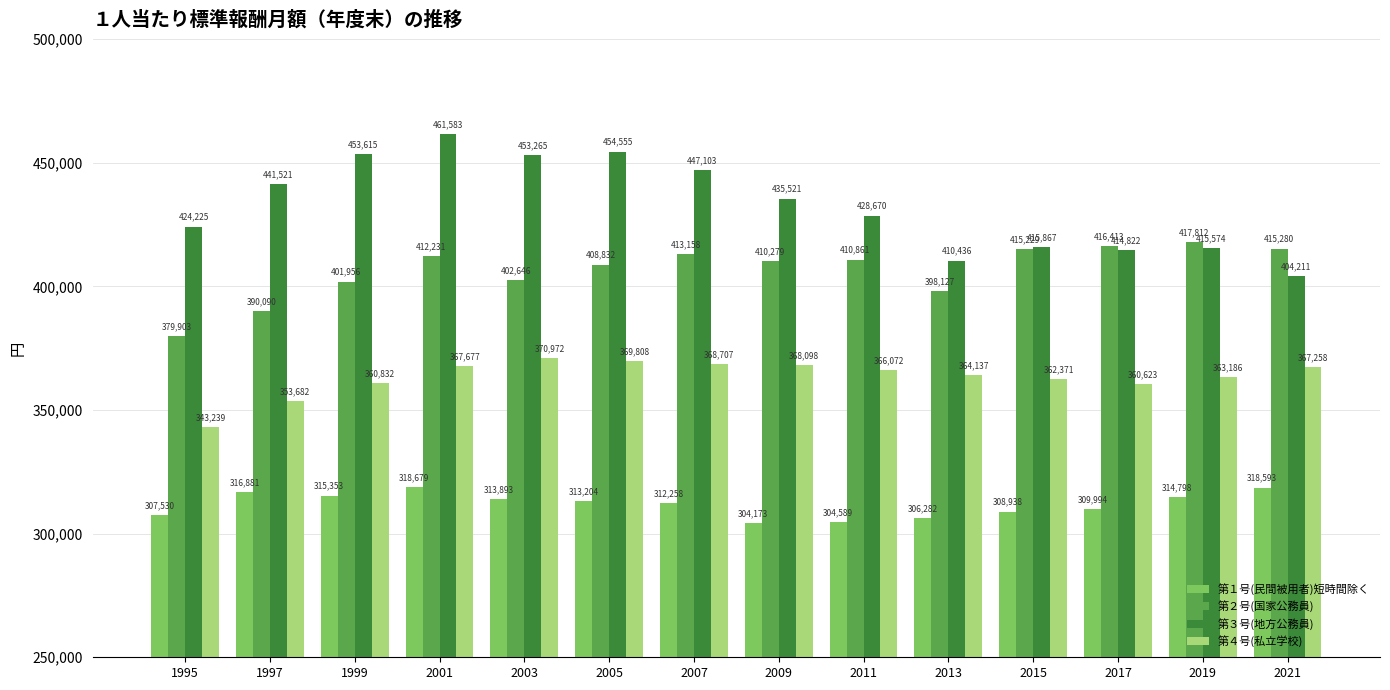

Which series changed the most between 1995 and 2019?

第２号(国家公務員)